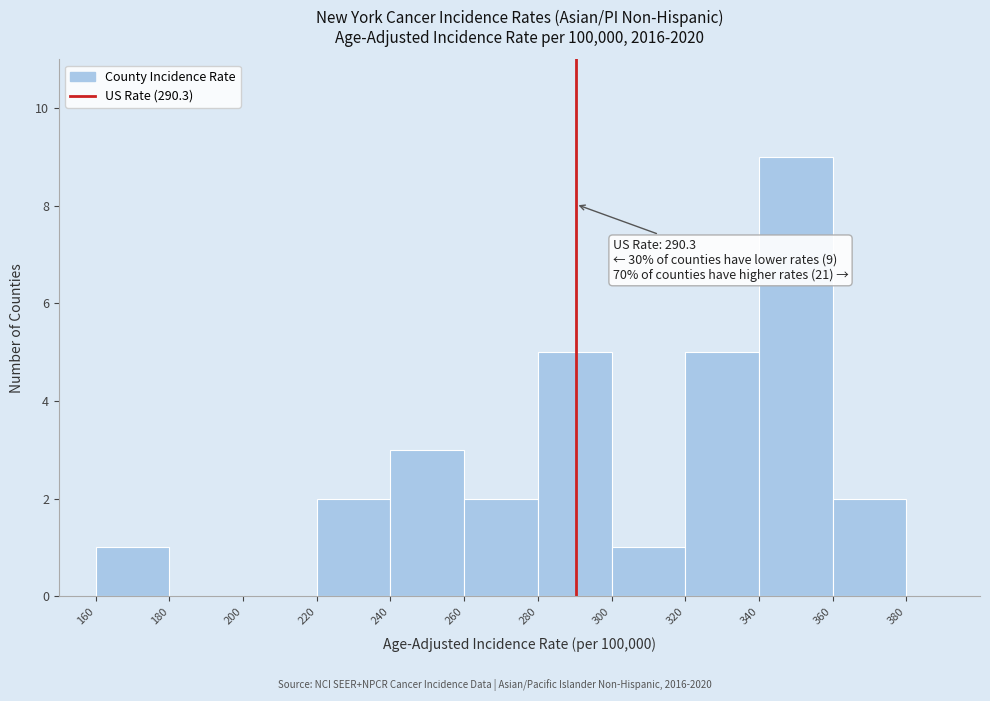

Over which range of the x-axis is the bar tallest?

340 to 360